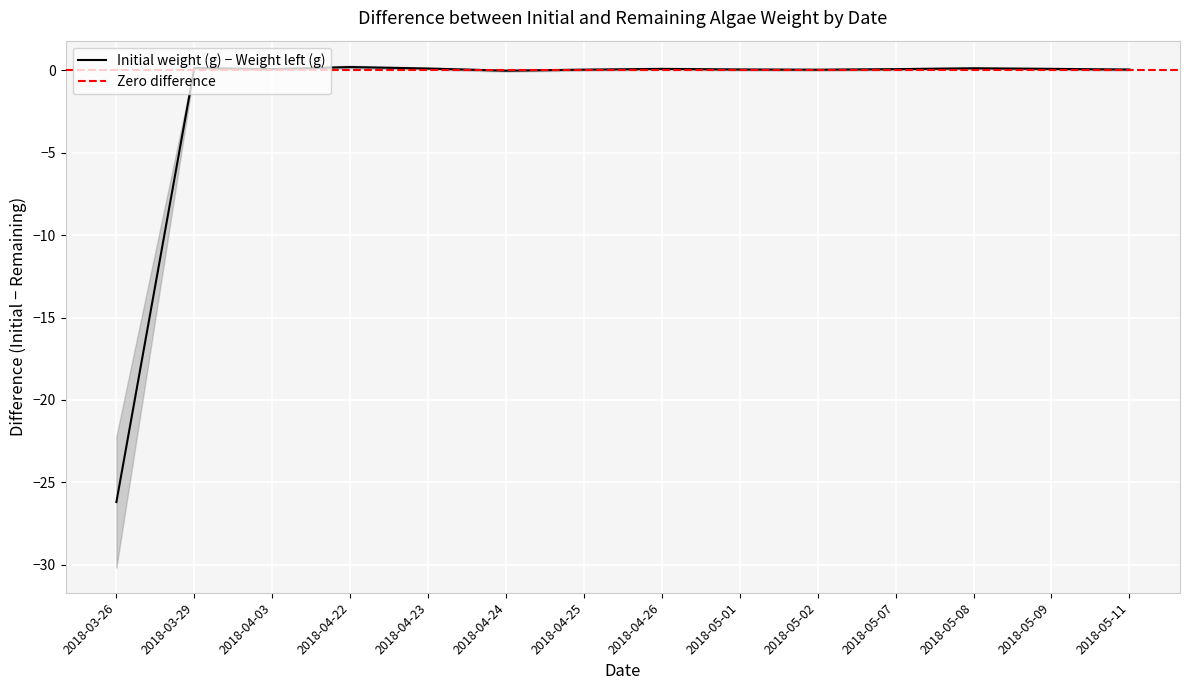

Is it true that the value at 2018-05-09 is 0.1?

True